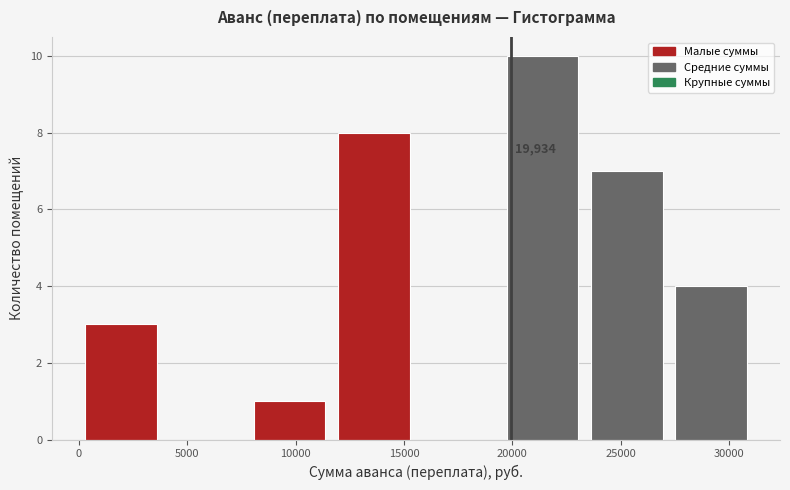

Which range on the x-axis has the tallest bar?

19500 to 23500